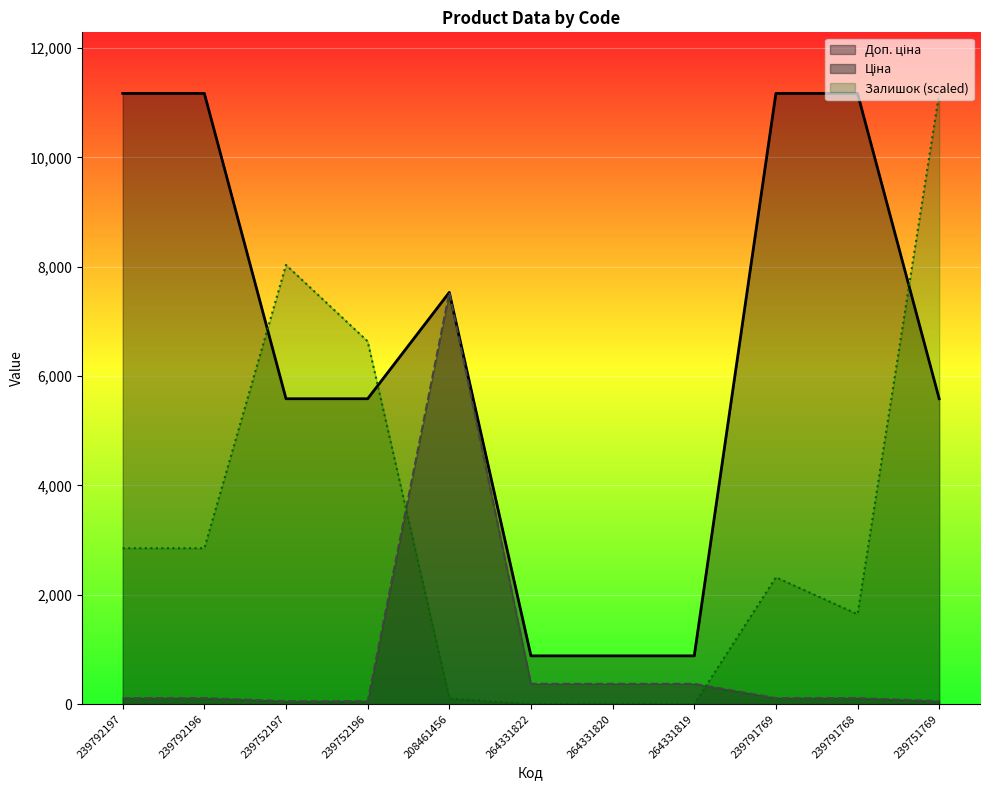

What position from the left is 239752197?

3